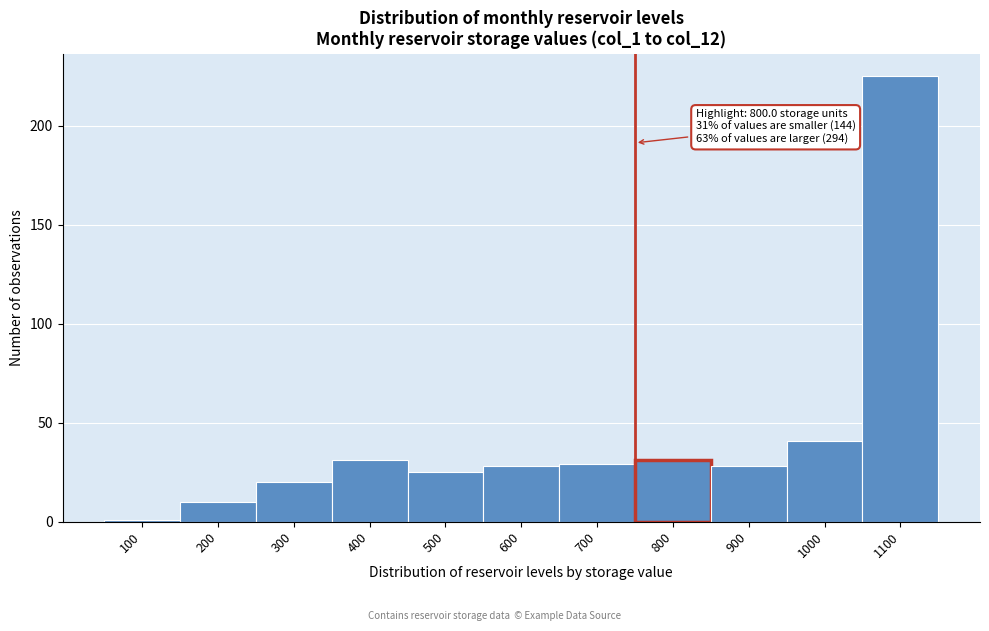

Reading left to right, what are all the values shown in this chart?

1	10	20	31	25	28	29	31	28	41	225